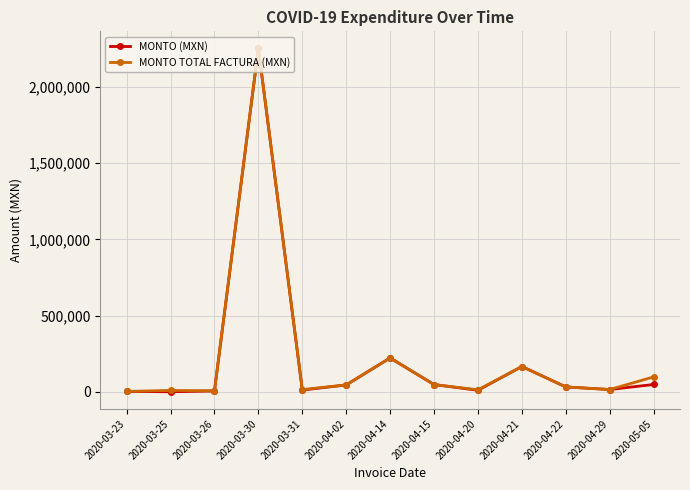

At which category is the sum across all series the highest?

2020-03-30